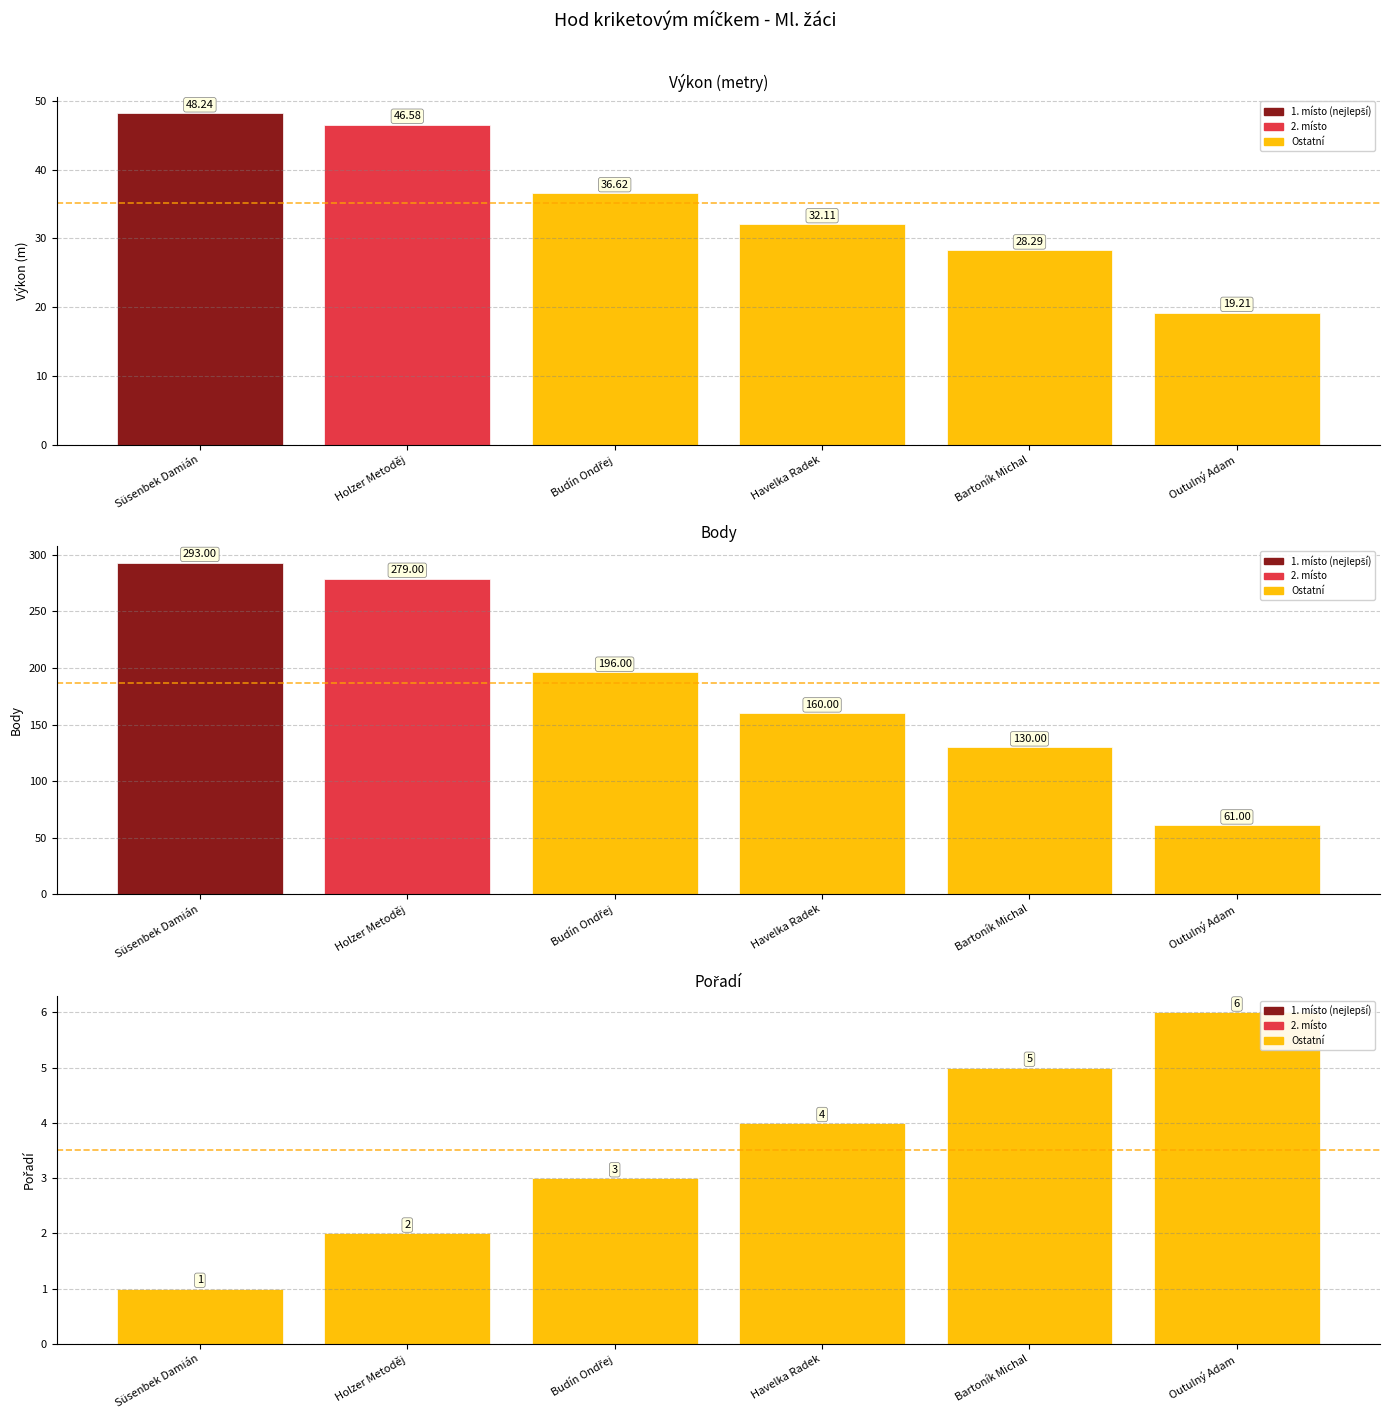

What is the total value across all series at Bartoník Michal?

163.3